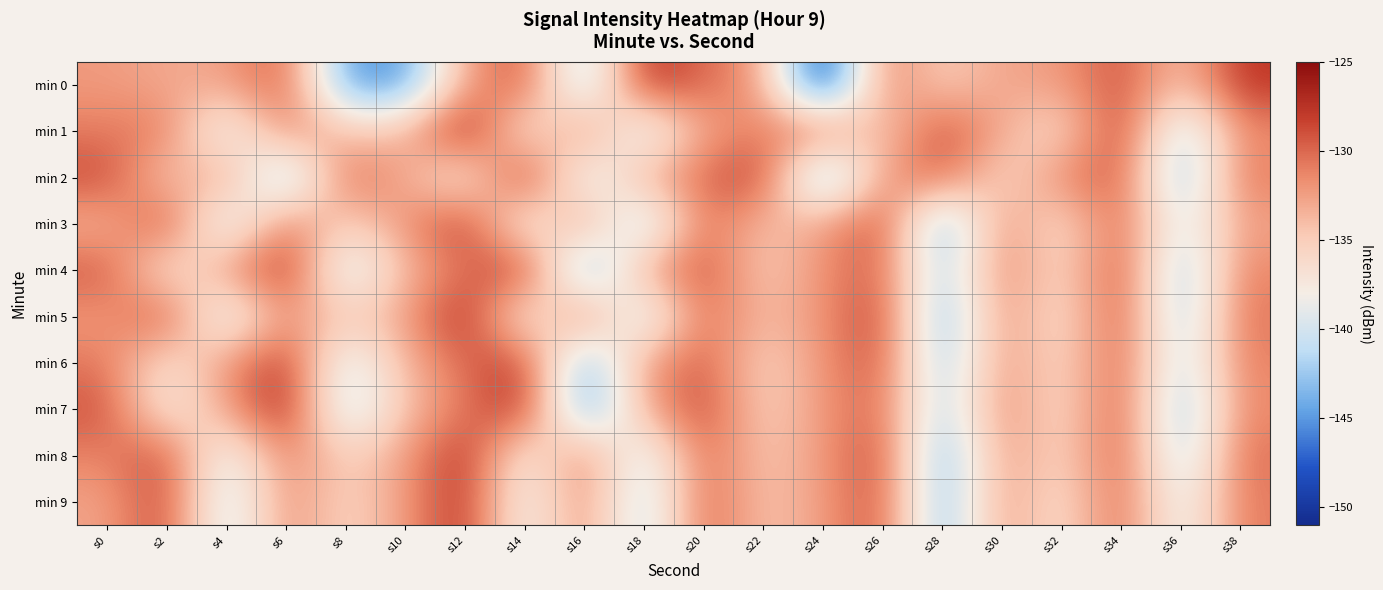

At which category does the chart reach its minimum across all series?

s24